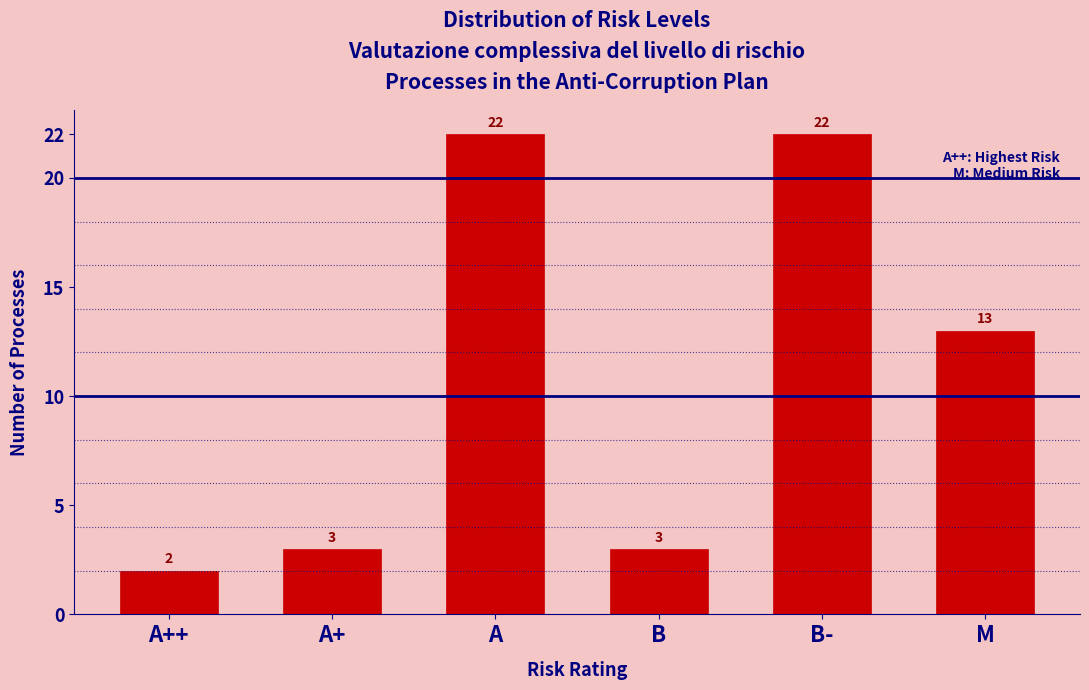

Reading left to right, extract all data points from this chart.

2	3	22	3	22	13